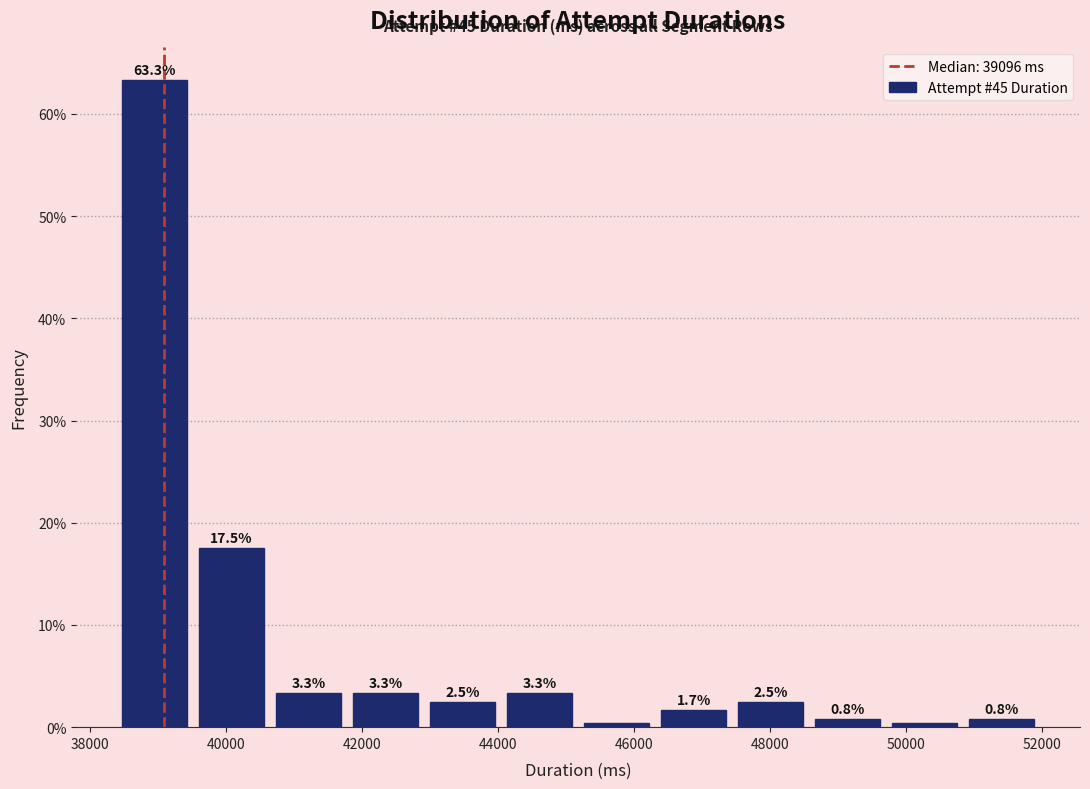

Over which range of the x-axis is the bar tallest?

38400 to 39600